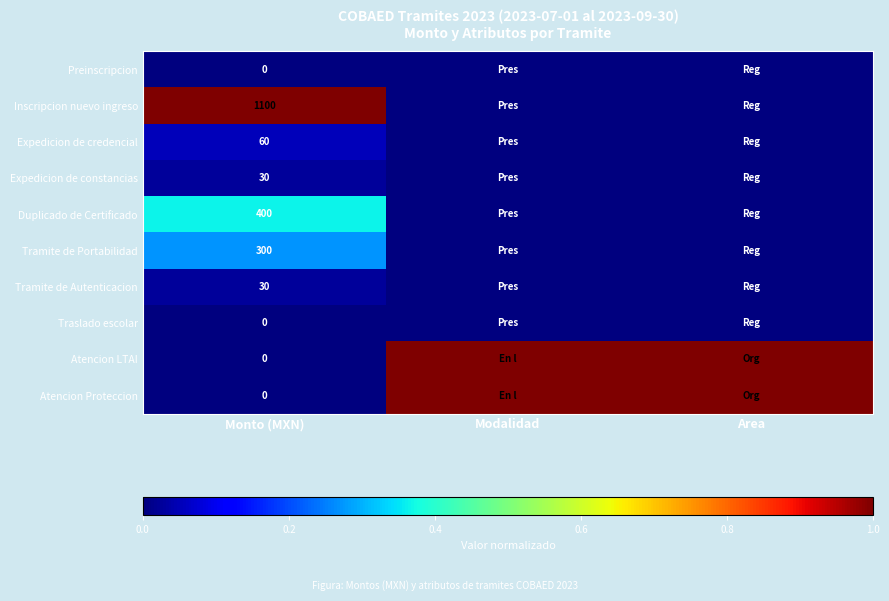

What is the spread (max minus min) of values at Monto (MXN)?

1100